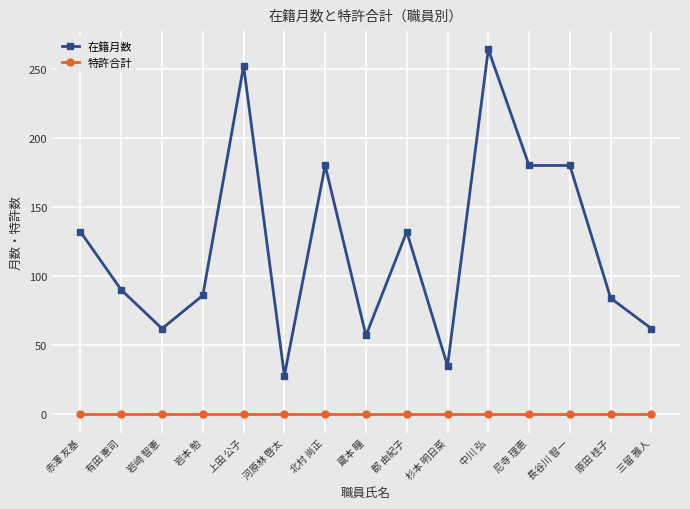

The 在籍月数 series shows 279 at 北村 尚正. True or false?

False